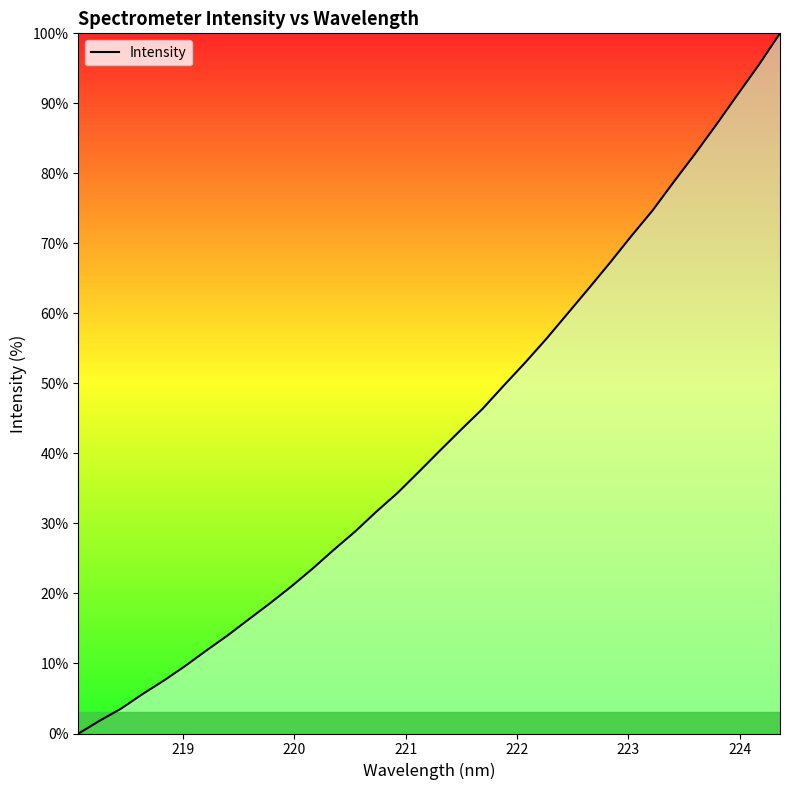

Does the chart display data point markers on the line(s)?

No